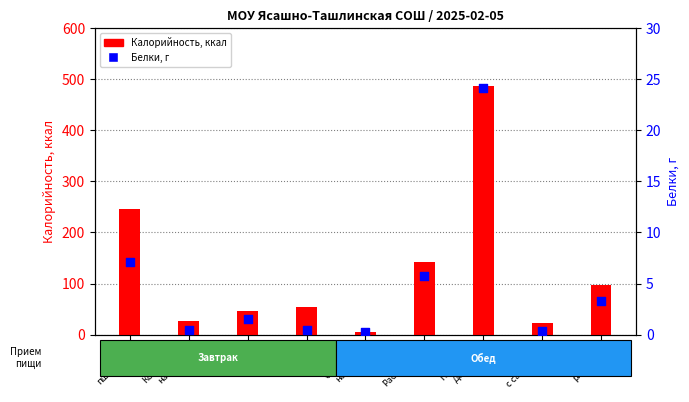

What is the total value across all series at Пельмени
Детские?

510.6